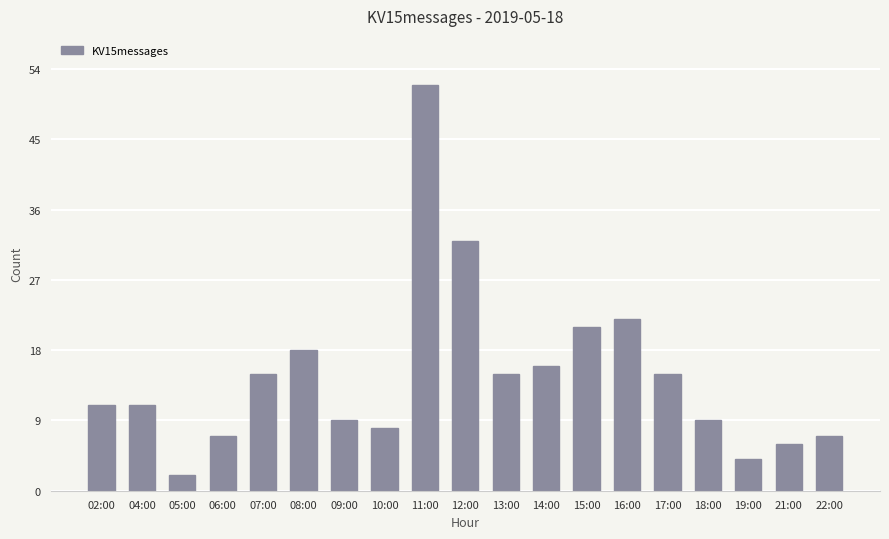

The chart shows a value of 22 at 14:00. True or false?

False